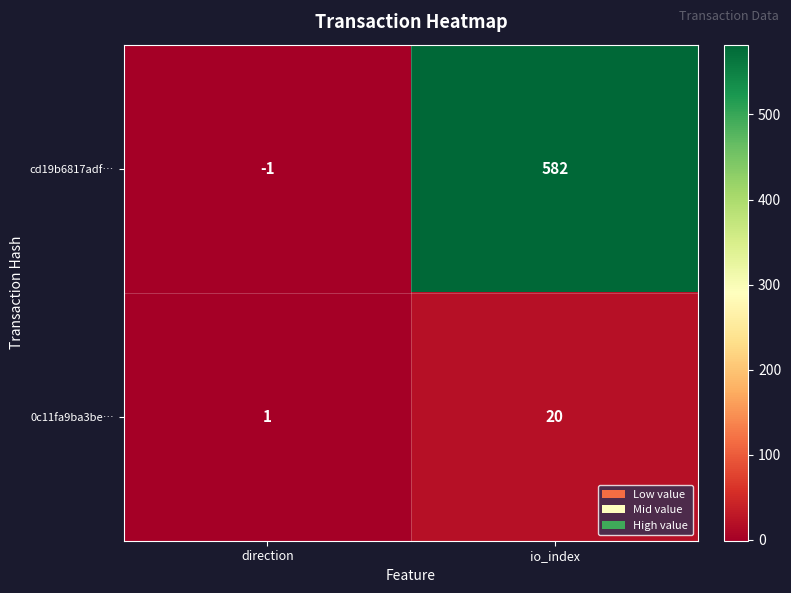

The value of 0c11fa9ba3be… at io_index is 9. True or false?

False